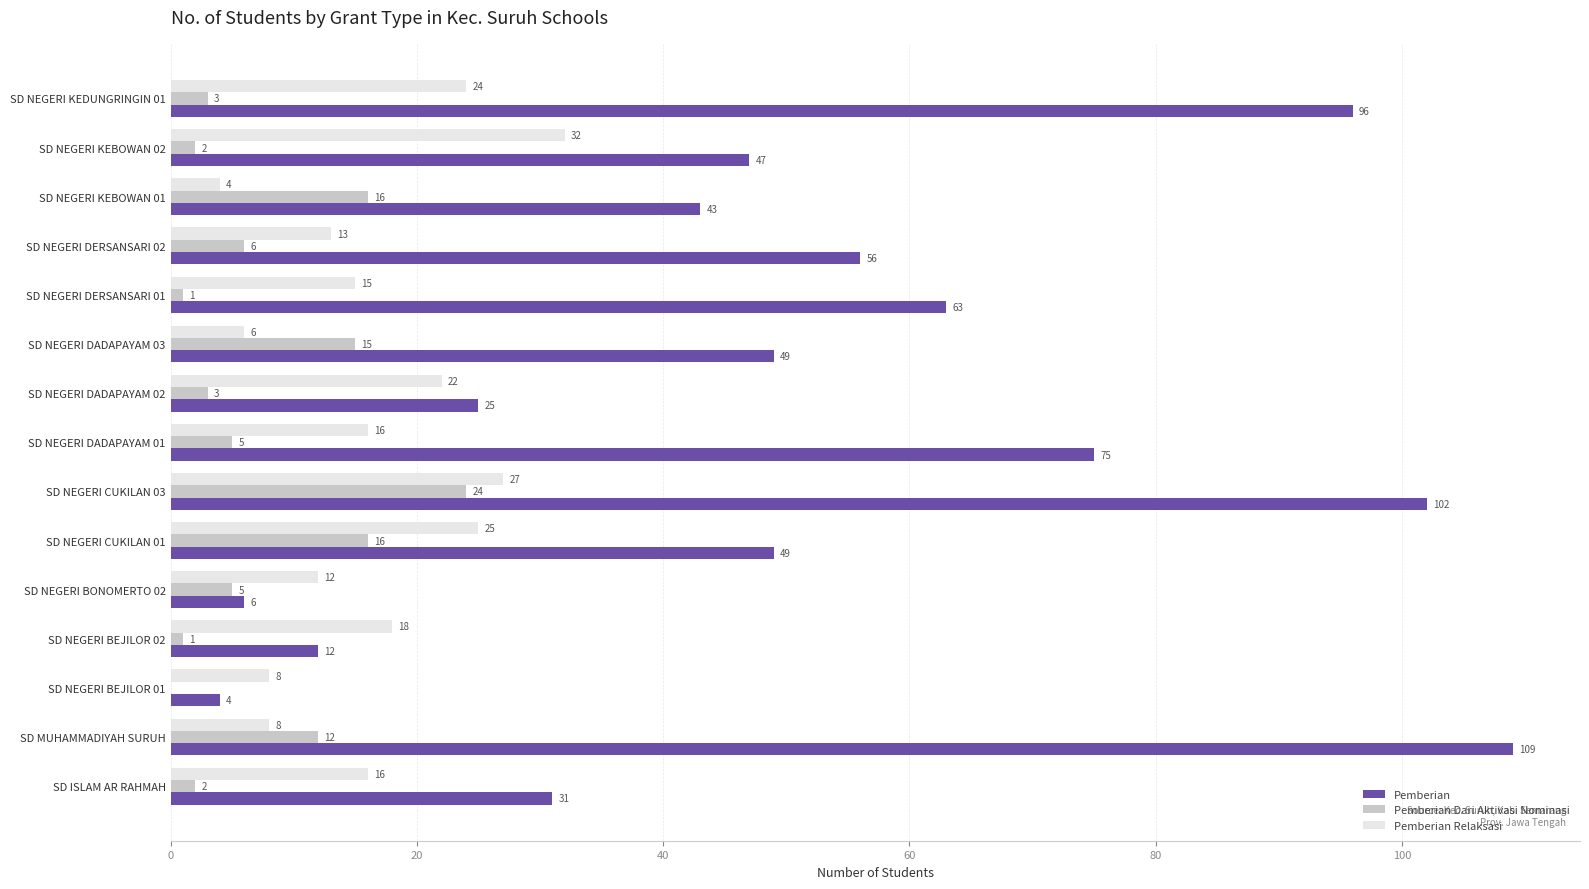

What is the highest value of the Pemberian Relaksasi series?

32